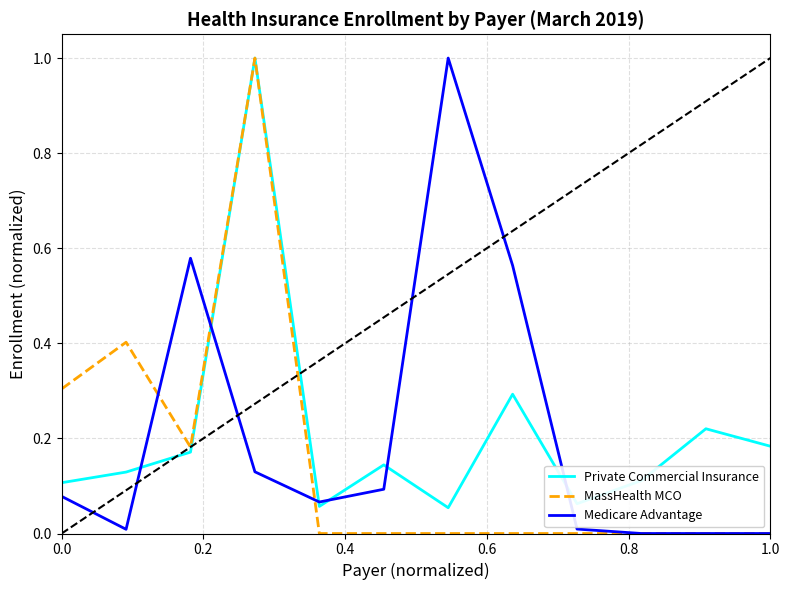

What is the maximum value for Medicare Advantage?

1.0